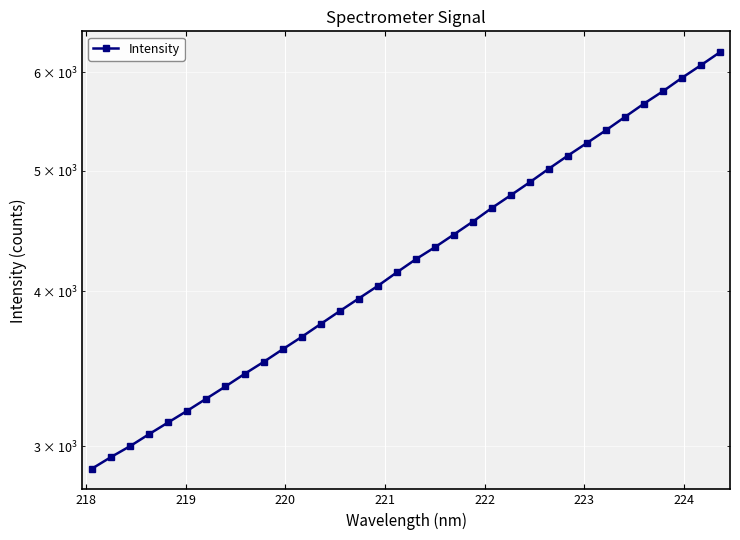

What is the sum of all values?

146743.2